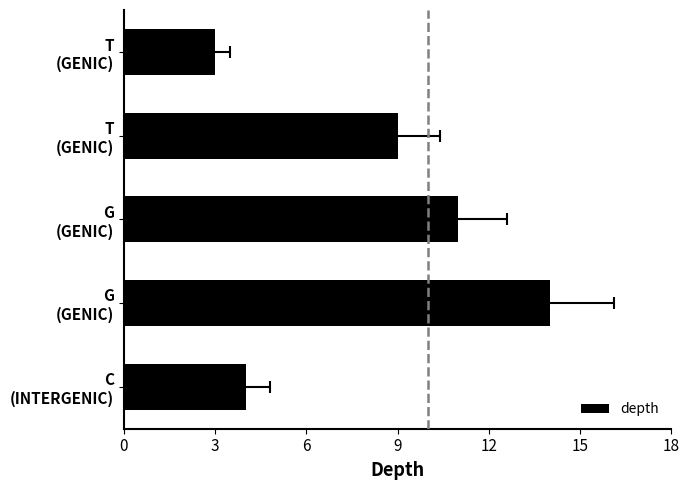

What is the value of the 5th bar from the left?

3